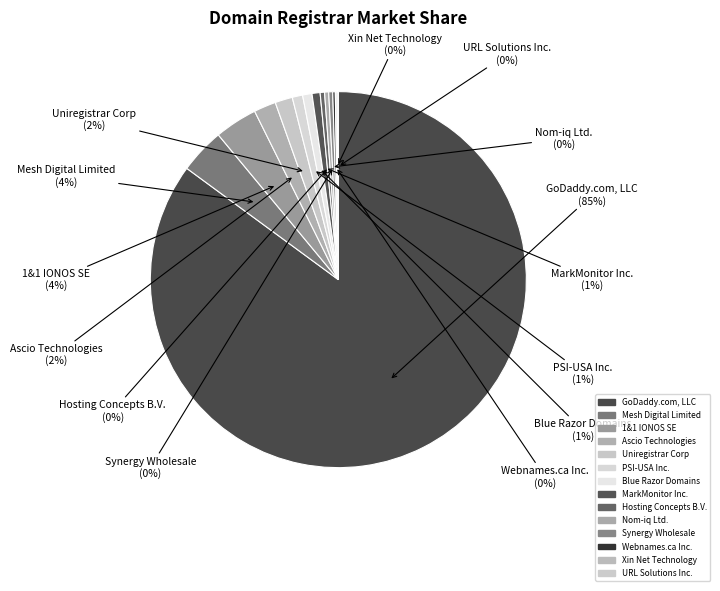

How many slices are in this pie chart?

14